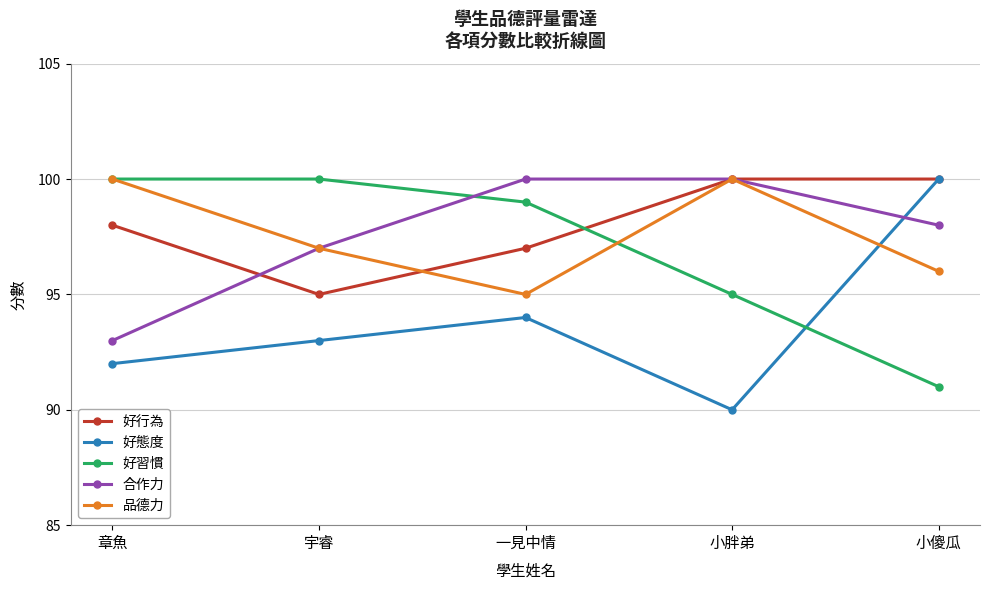

Does the chart have visible grid lines?

Yes